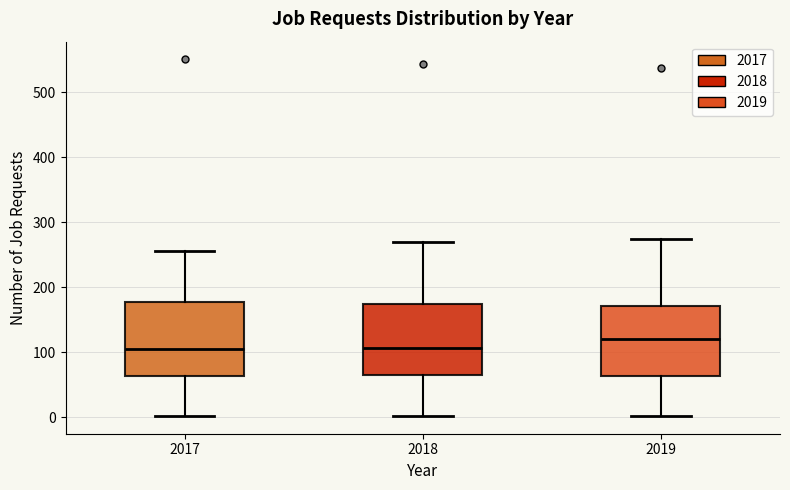

Reading left to right, transcribe this box plot: for each box, give where its median line is, the range the box spans, and where its two whiskers end, as read against the y-axis. The values are not printed on the chart, so give them approximately, as read against the axis.

2017: median 110, box 60 to 180, whiskers 0 to 260
2018: median 110, box 70 to 170, whiskers 0 to 270
2019: median 120, box 60 to 170, whiskers 0 to 270